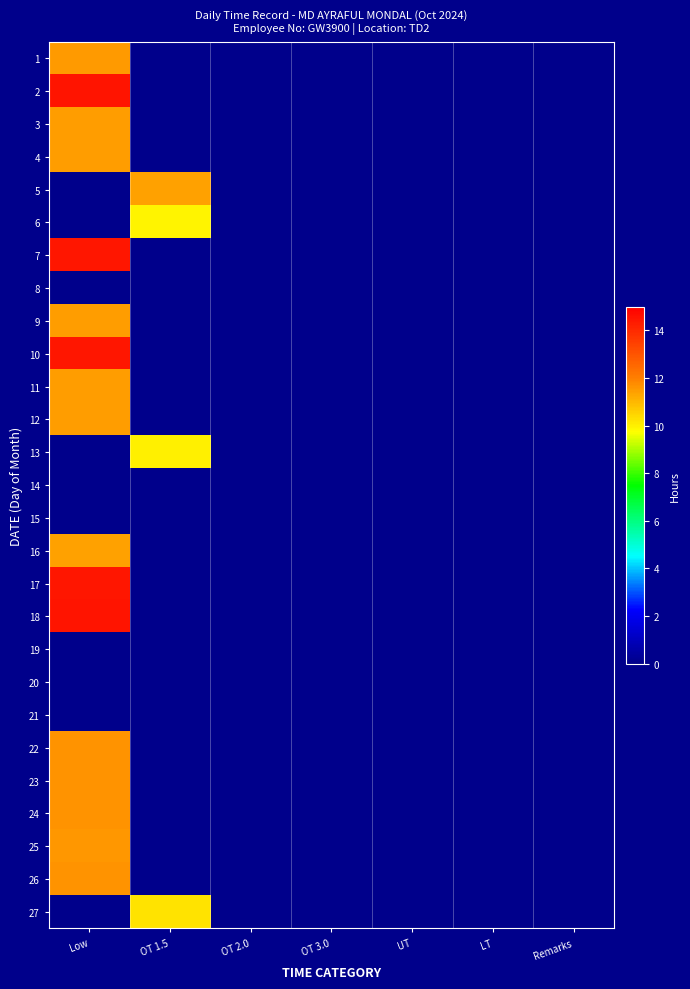

Count the number of categories in the chart.

7